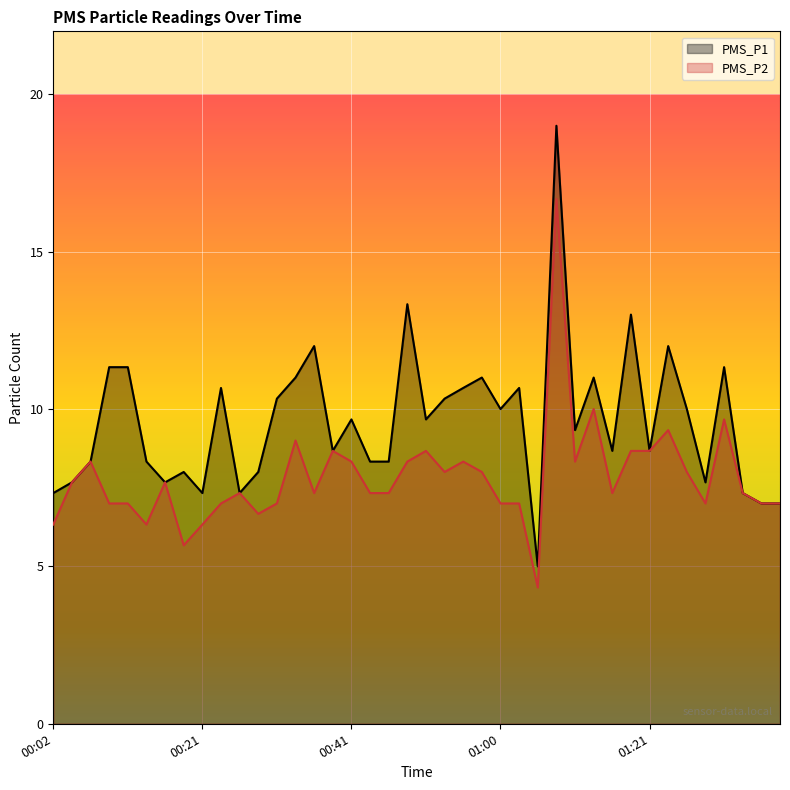

What is the sum of all PMS_P2 values?

313.0